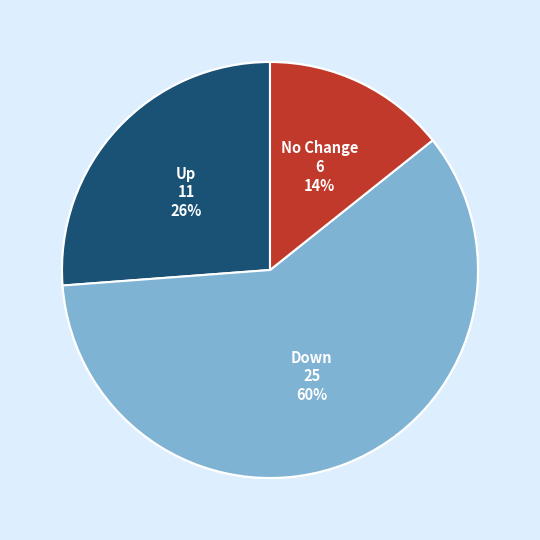

Which slice is the largest?

Down